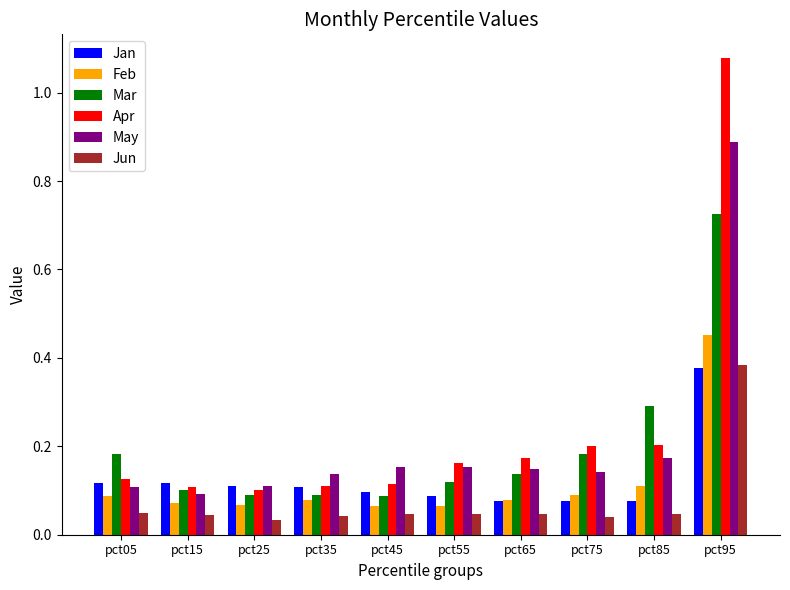

What is the sum of all Feb values?

1.2